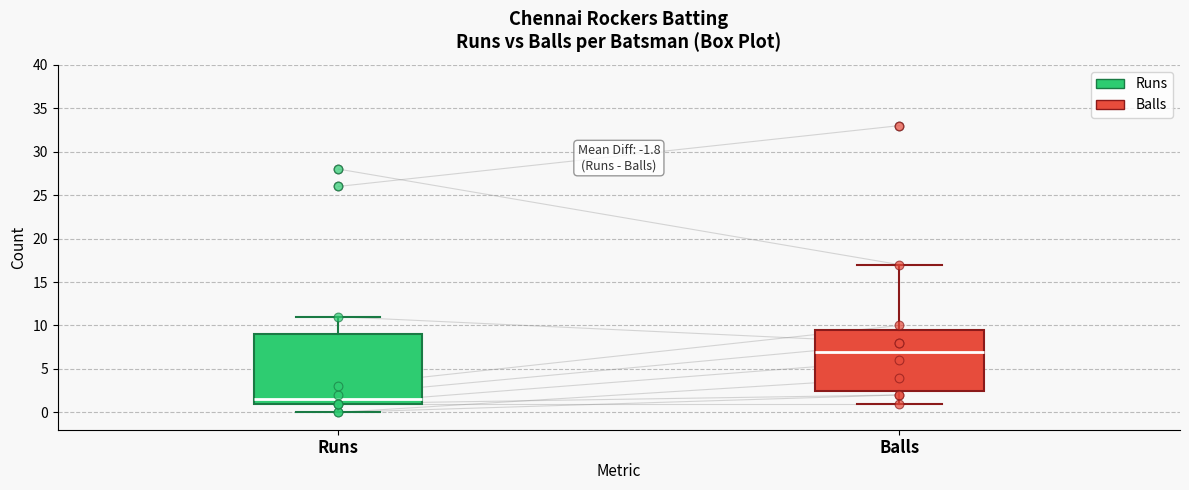

Where does the median line of the box for Balls sit on the y-axis? The values are not printed on the chart, so give them approximately, as read against the axis.

7.0